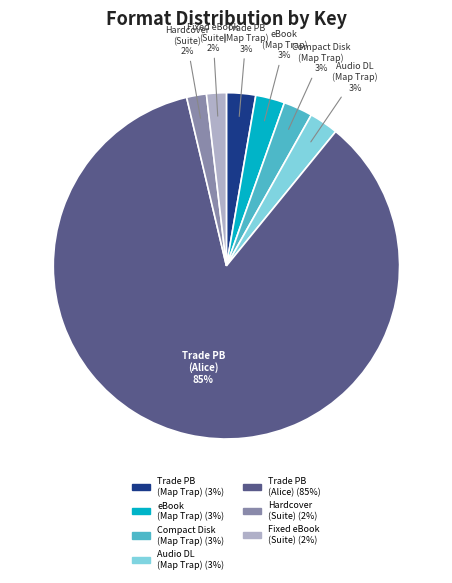

Is there a majority slice in this chart?

Yes